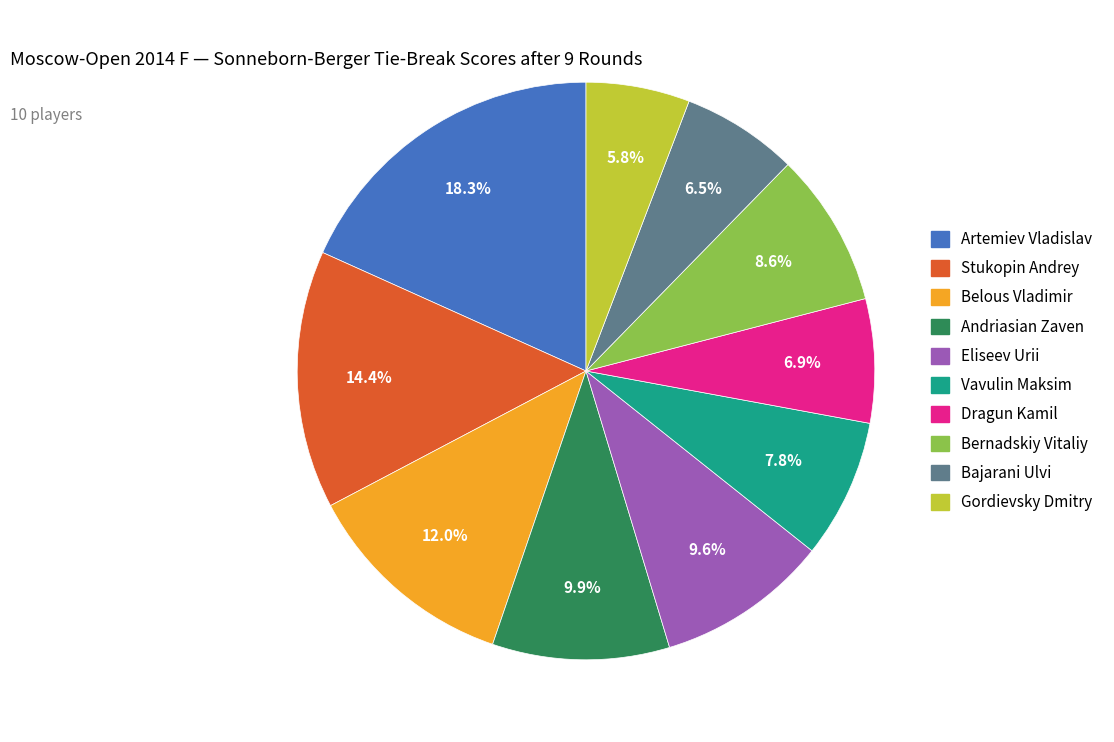

To the nearest percent, what is the combined percentage of Bernadskiy Vitaliy and Artemiev Vladislav?

27%